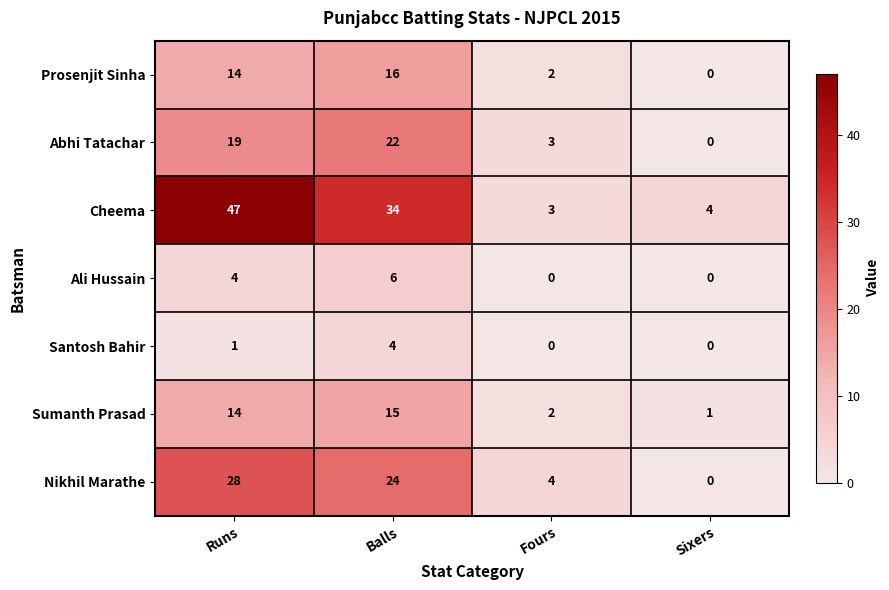

At which label does Abhi Tatachar reach its minimum?

Sixers